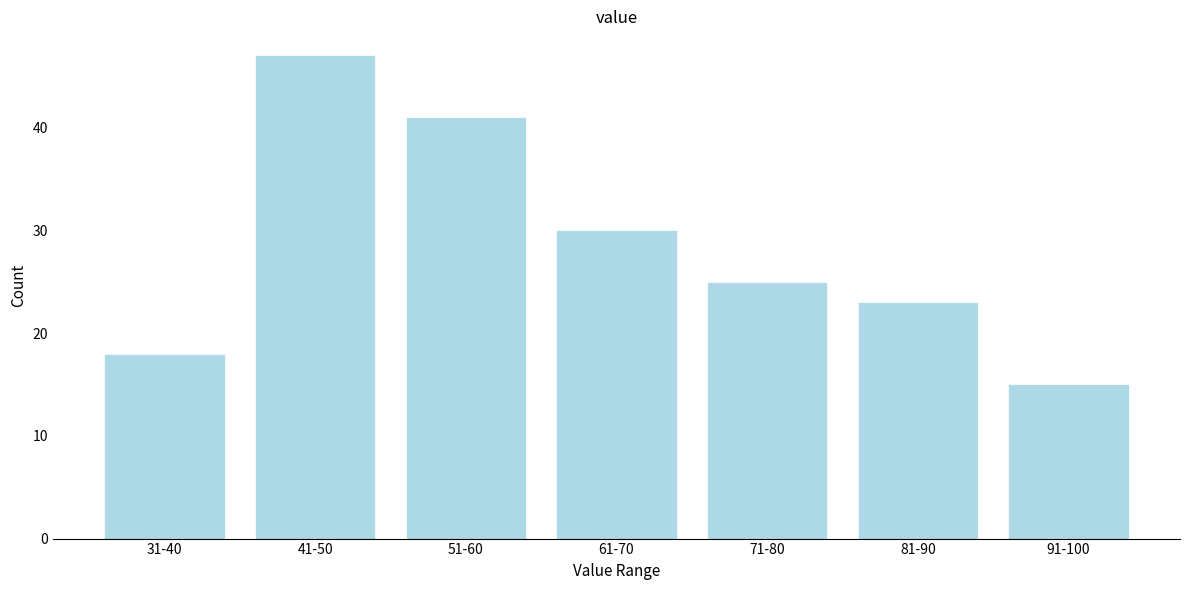

Reading left to right, what are all the values shown in this chart?

31-40=18	41-50=47	51-60=41	61-70=30	71-80=25	81-90=23	91-100=15